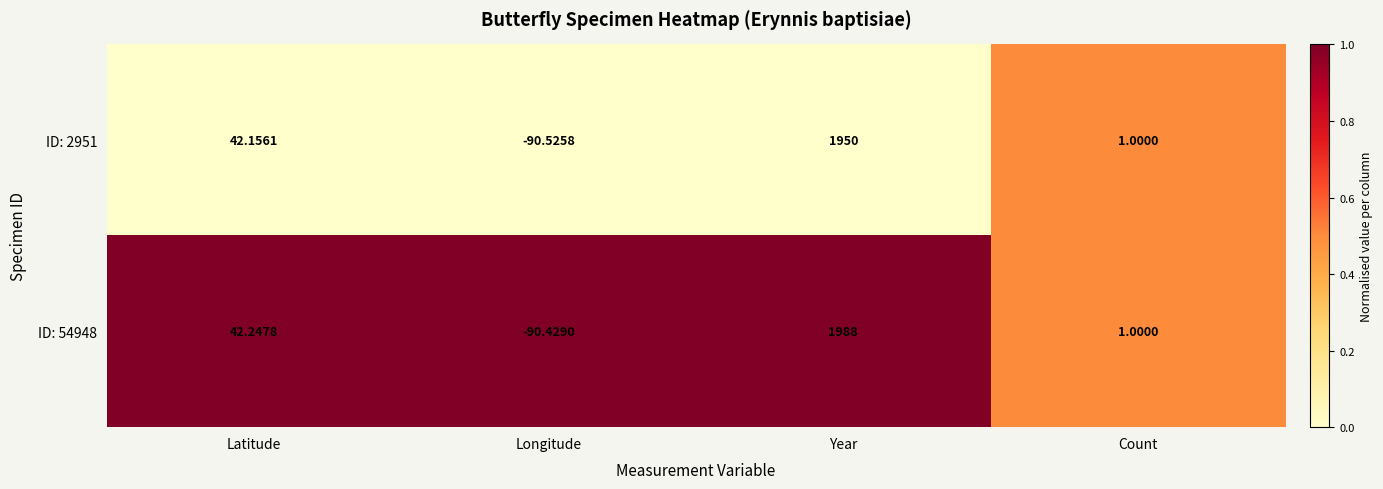

At which category is the sum across all series the highest?

Year